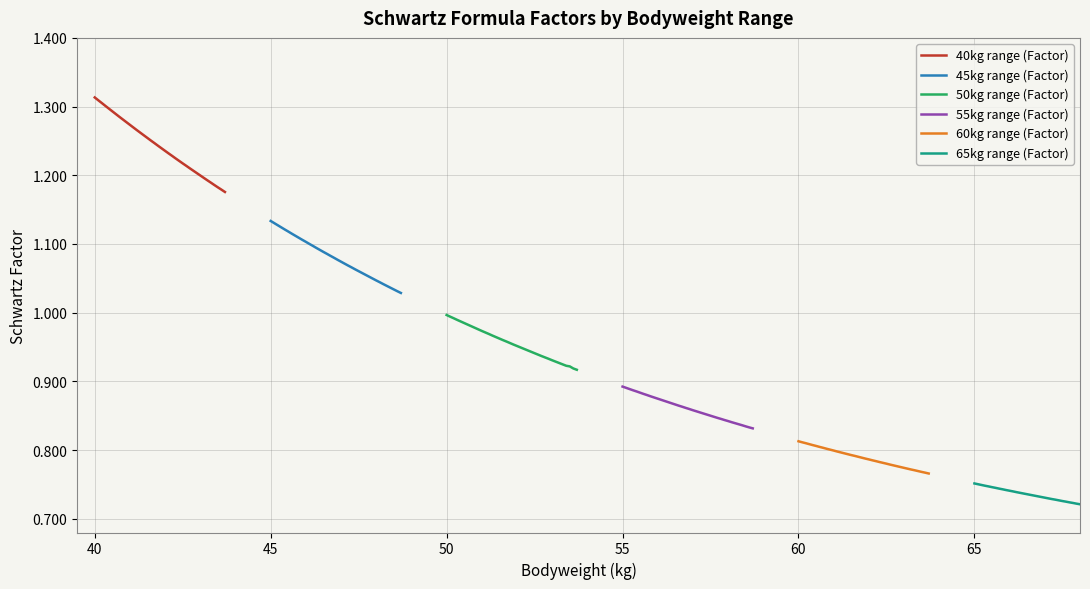

Count the number of data series in this chart.

6